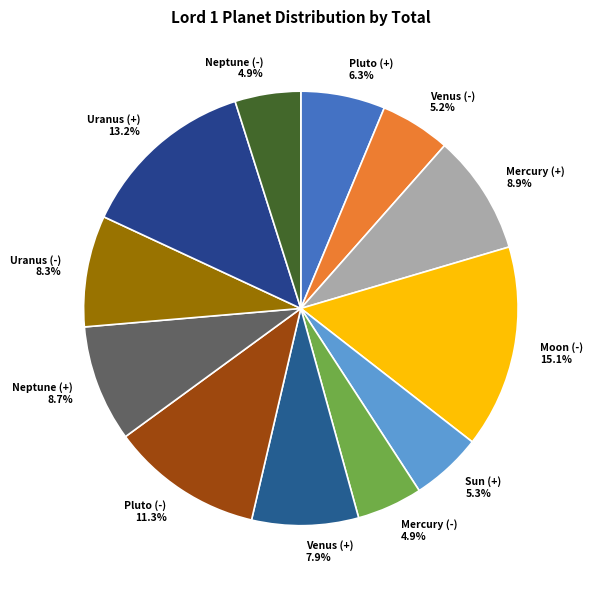

The Neptune (-) slice represents 5% of the pie. True or false?

True